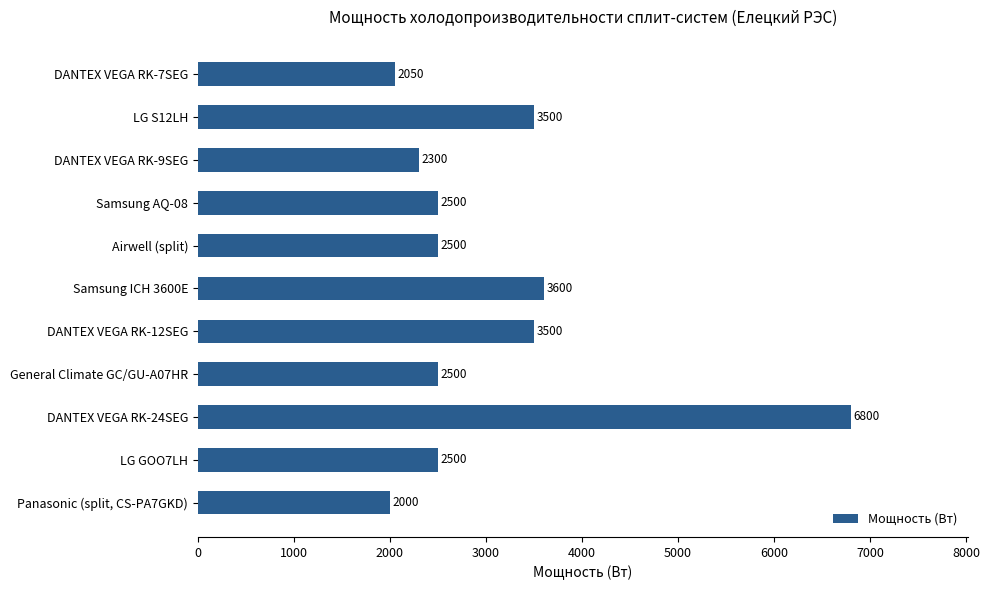

Reading top to bottom, extract all data points from this chart.

DANTEX VEGA RK-7SEG=2050	LG S12LH=3500	DANTEX VEGA RK-9SEG=2300	Samsung AQ-08=2500	Airwell (split)=2500	Samsung ICH 3600E=3600	DANTEX VEGA RK-12SEG=3500	General Climate GC/GU-A07HR=2500	DANTEX VEGA RK-24SEG=6800	LG GOO7LH=2500	Panasonic (split, CS-PA7GKD)=2000